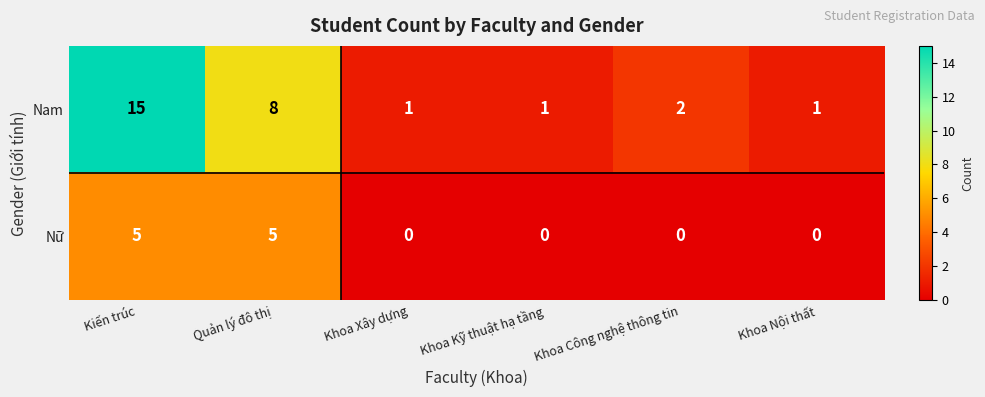

Reading left to right, list all the values displayed in this chart.

Nam: Kiến trúc=15	Quản lý đô thị=8	Khoa Xây dựng=1	Khoa Kỹ thuật hạ tầng=1	Khoa Công nghệ thông tin=2	Khoa Nội thất=1
Nữ: Kiến trúc=5	Quản lý đô thị=5	Khoa Xây dựng=0	Khoa Kỹ thuật hạ tầng=0	Khoa Công nghệ thông tin=0	Khoa Nội thất=0